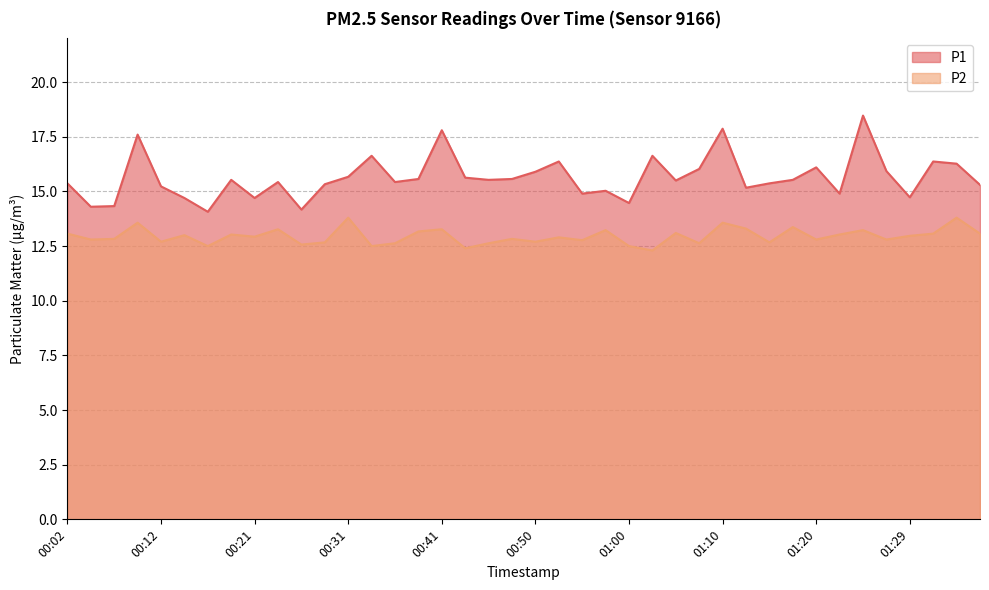

How many series are shown in this chart?

2